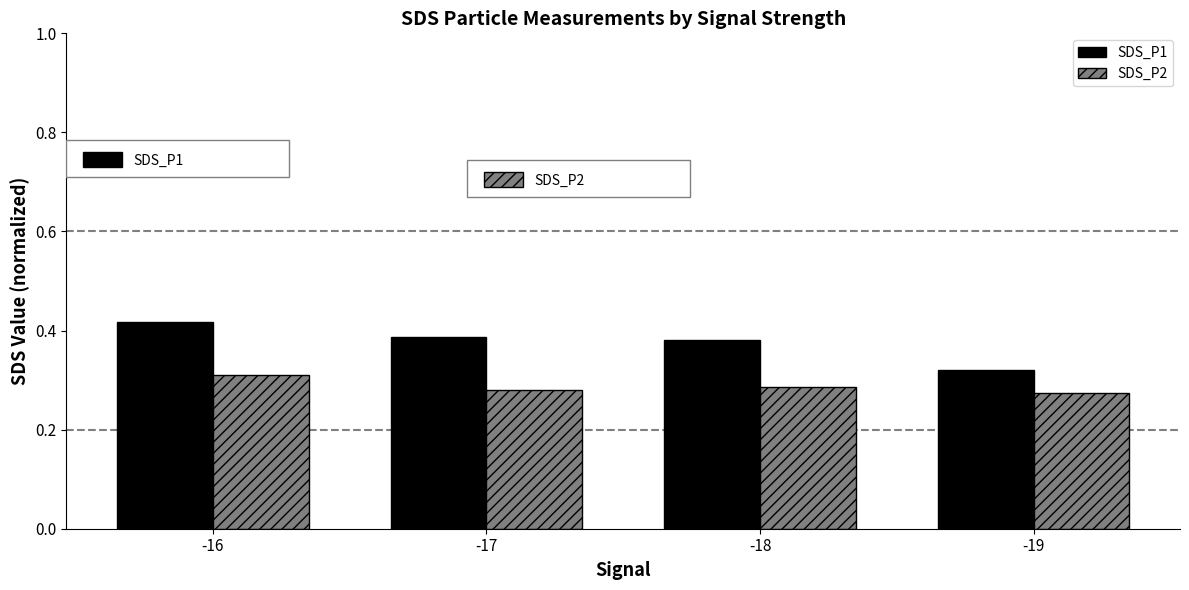

Count the number of data series in this chart.

2